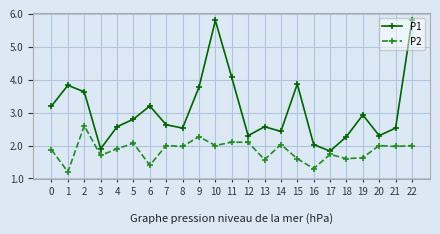

The value of P1 at 8 is 0.5. True or false?

False